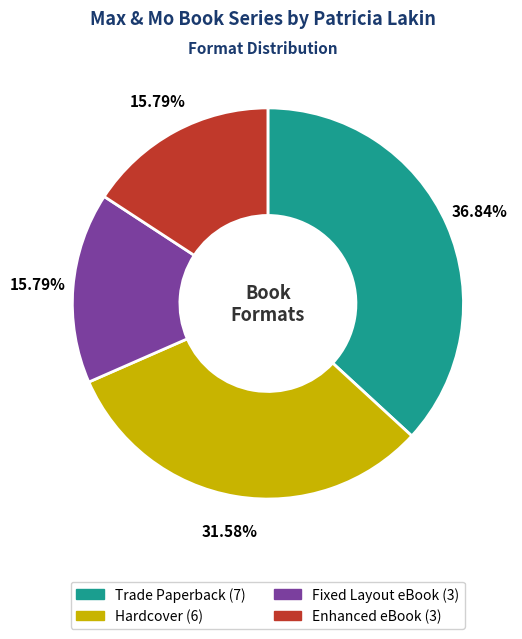

What percentage is the Enhanced eBook slice, to the nearest percent?

16%